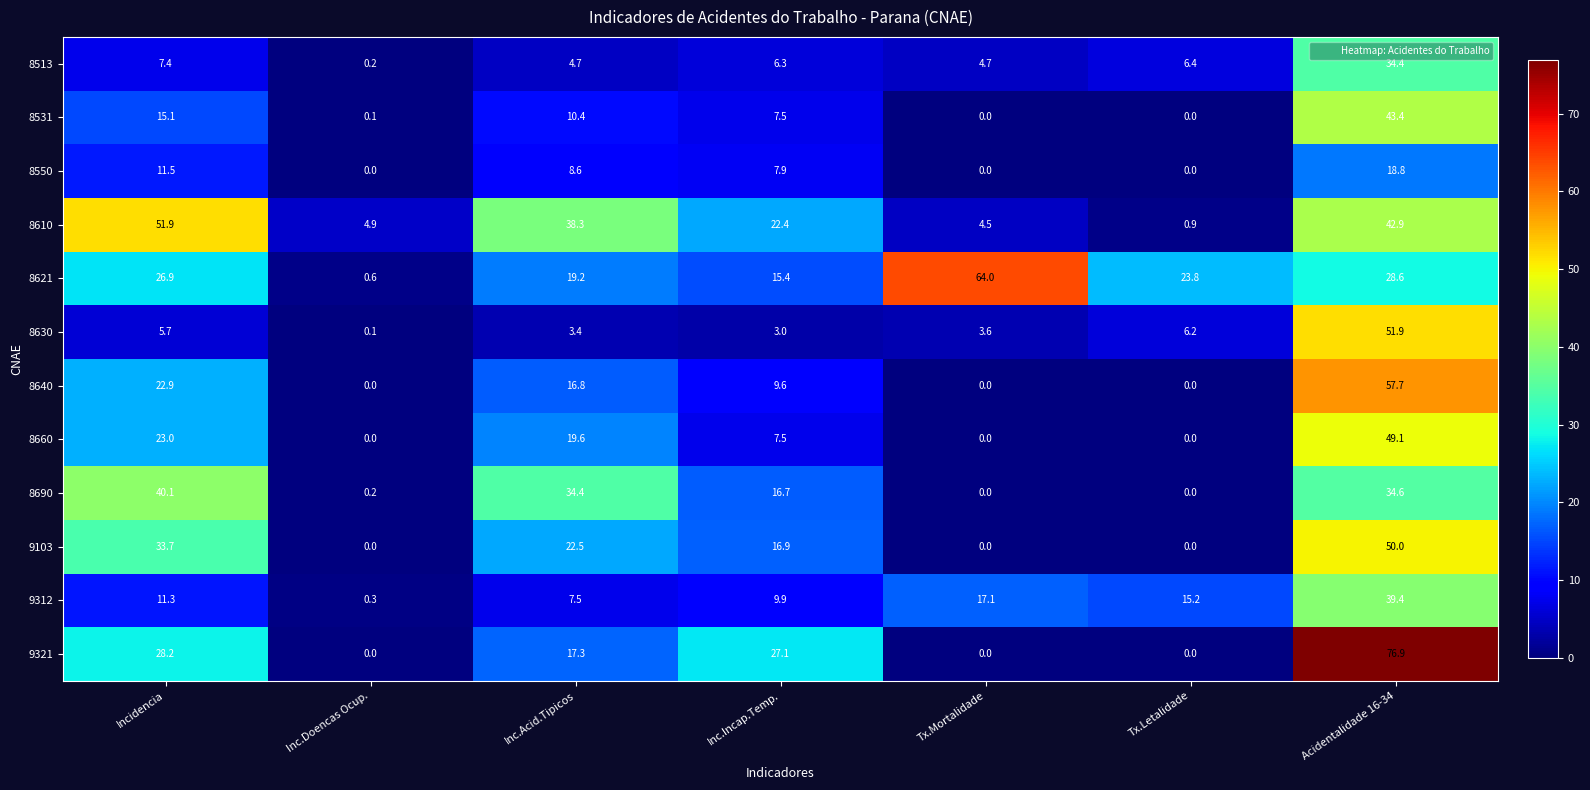

What is the total value across all series at Incidencia?

277.7